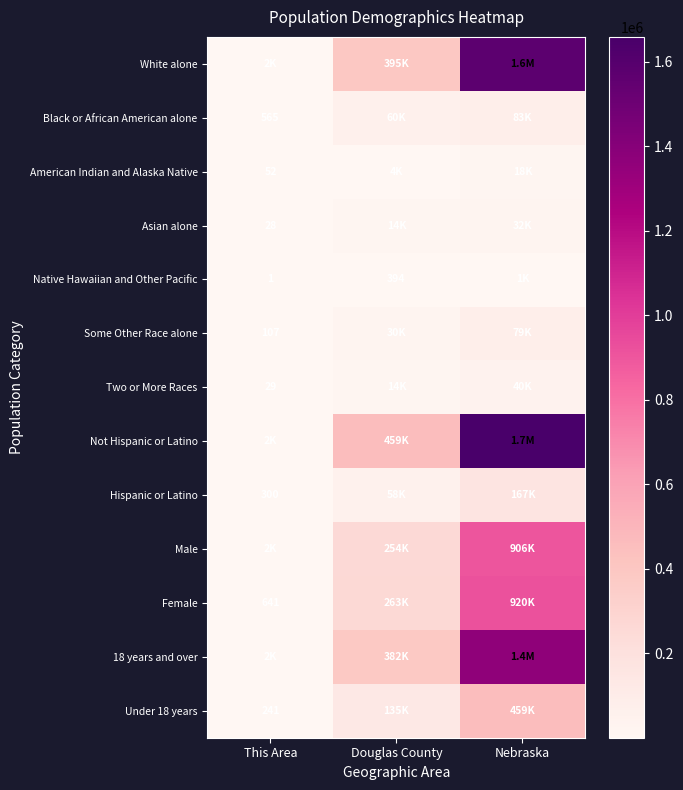

At how many categories does at least one series exceed 1101875?

1